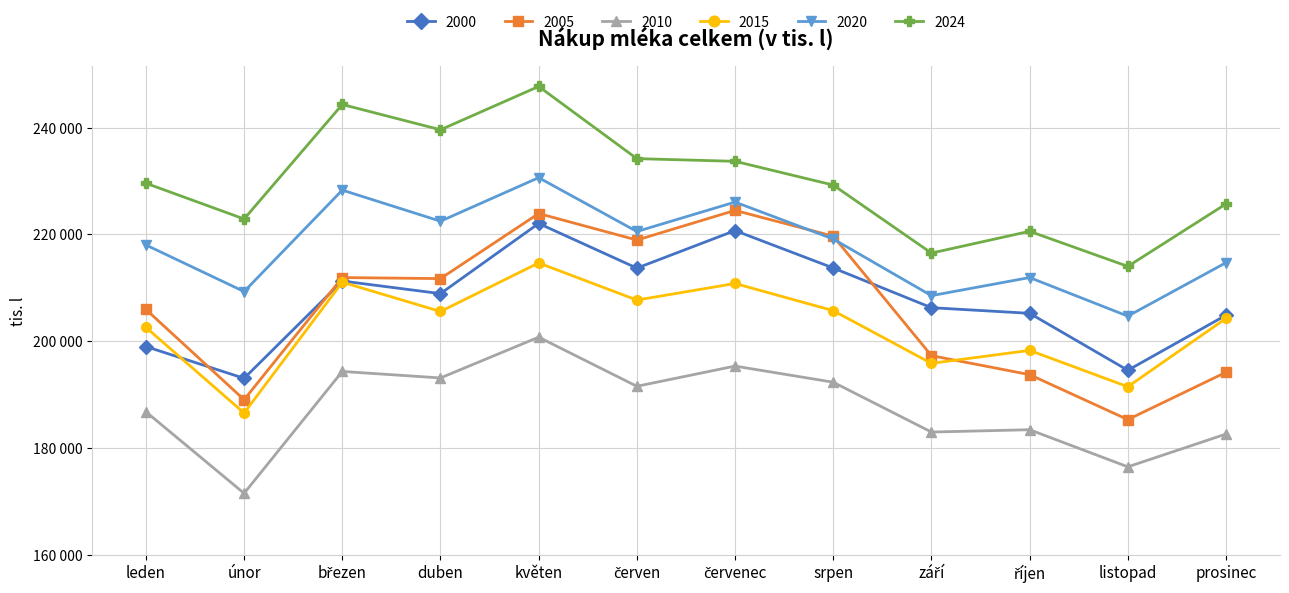

Is this an area chart (filled region under the line)?

No